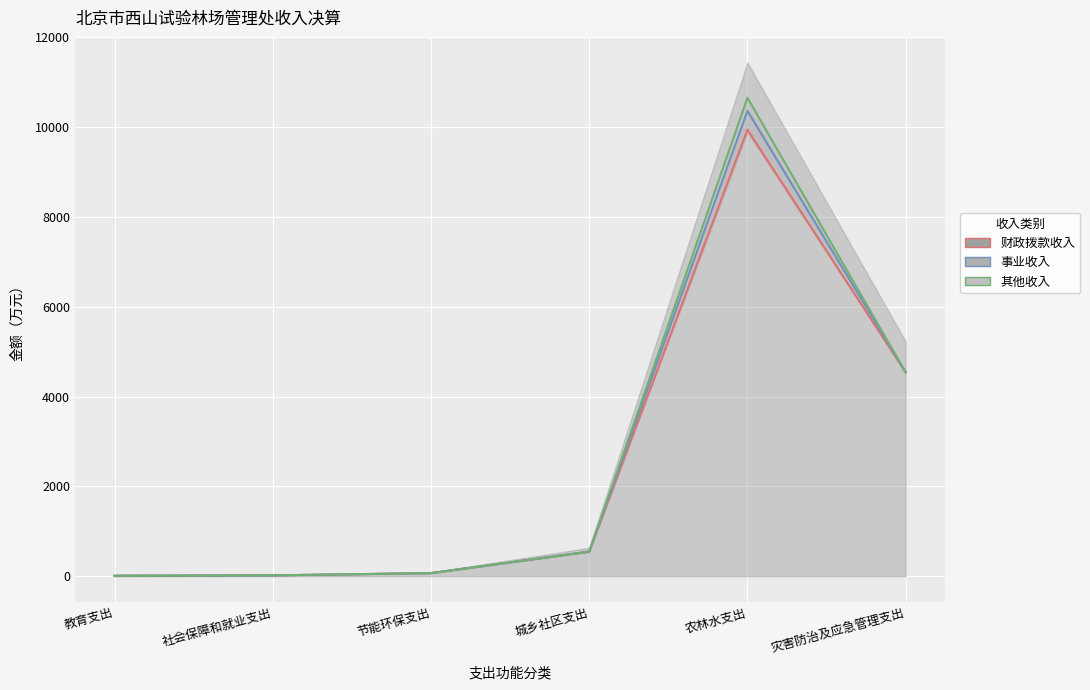

What is the difference between the maximum and minimum values in the 其他收入 series?

10645.6